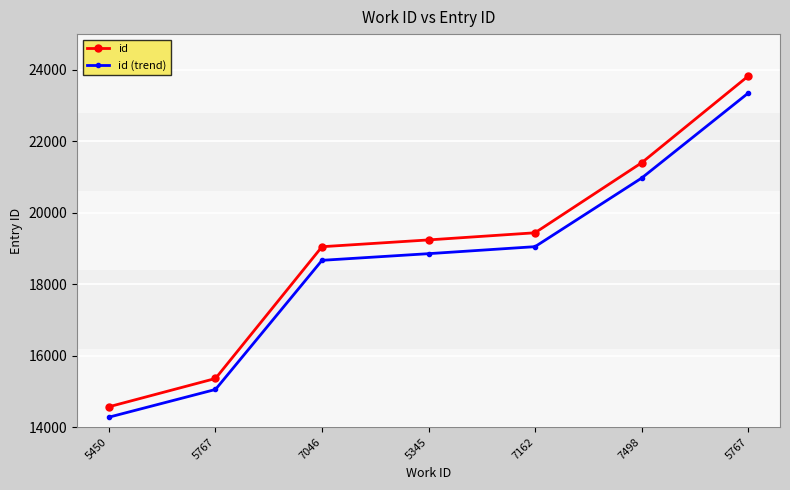

Count the number of categories in the chart.

7